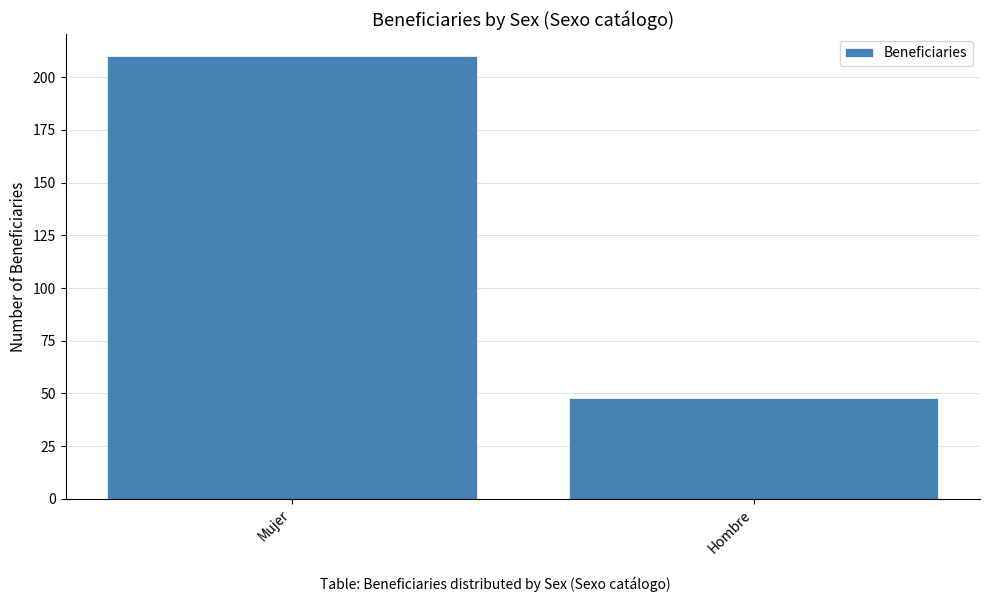

Approximately how many times larger is the value at Mujer compared to Hombre?

4.4